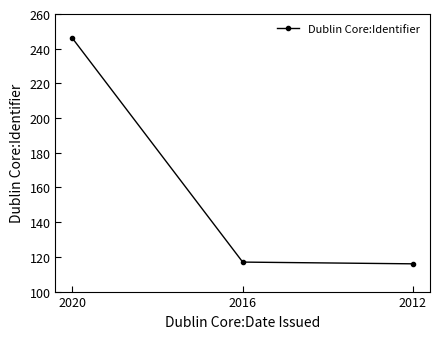

What is the average value?

160